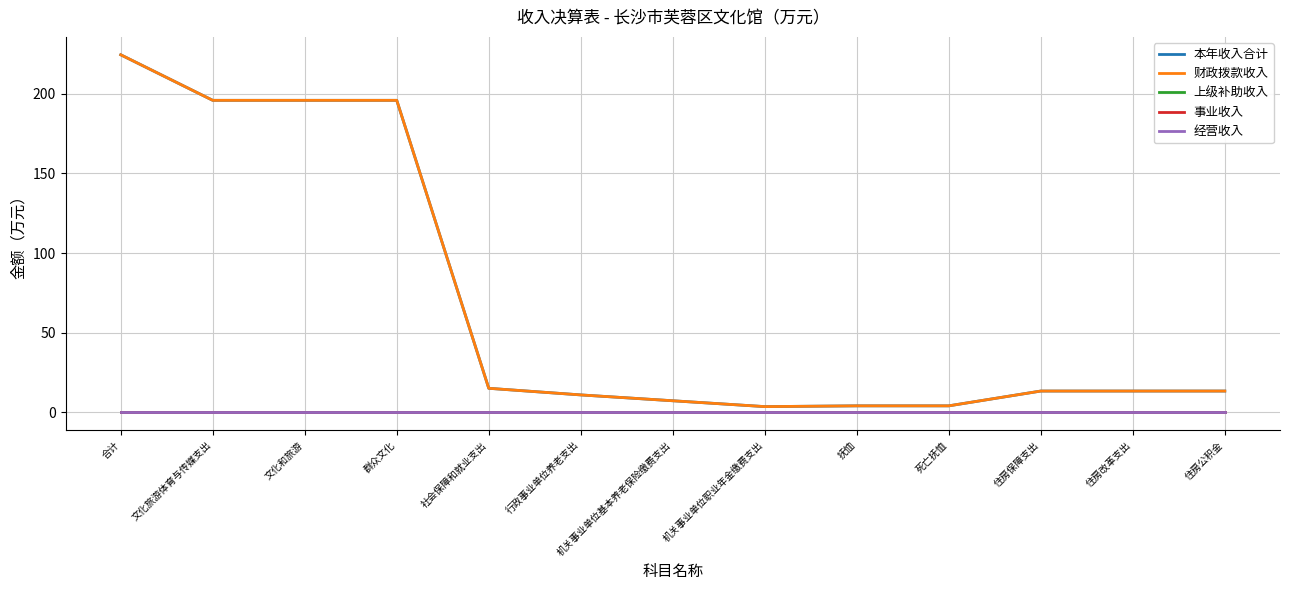

How many lines are shown in the chart?

5